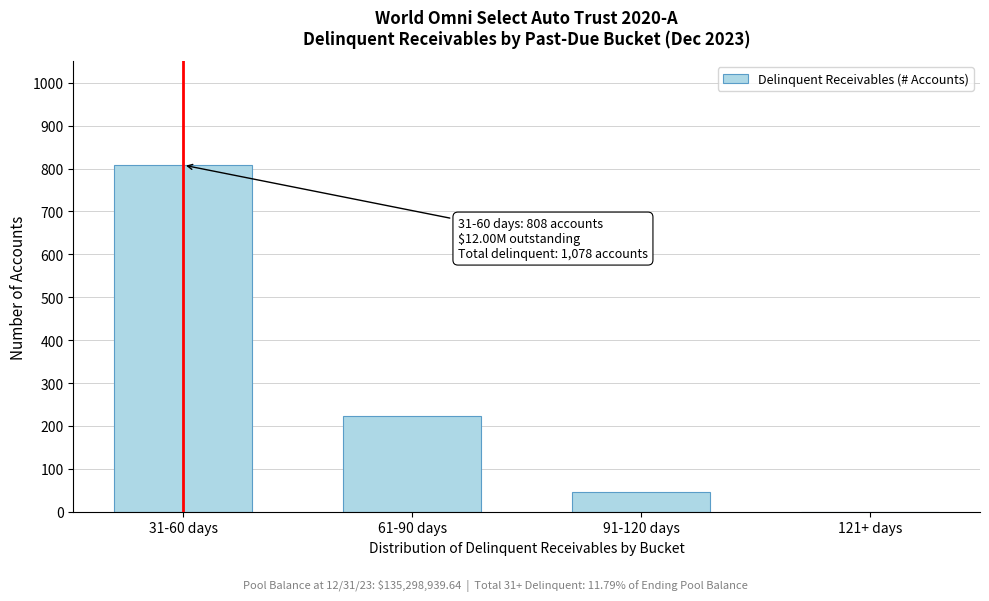

Reading left to right, list all the values displayed in this chart.

31-60 days=808	61-90 days=224	91-120 days=46	121+ days=0